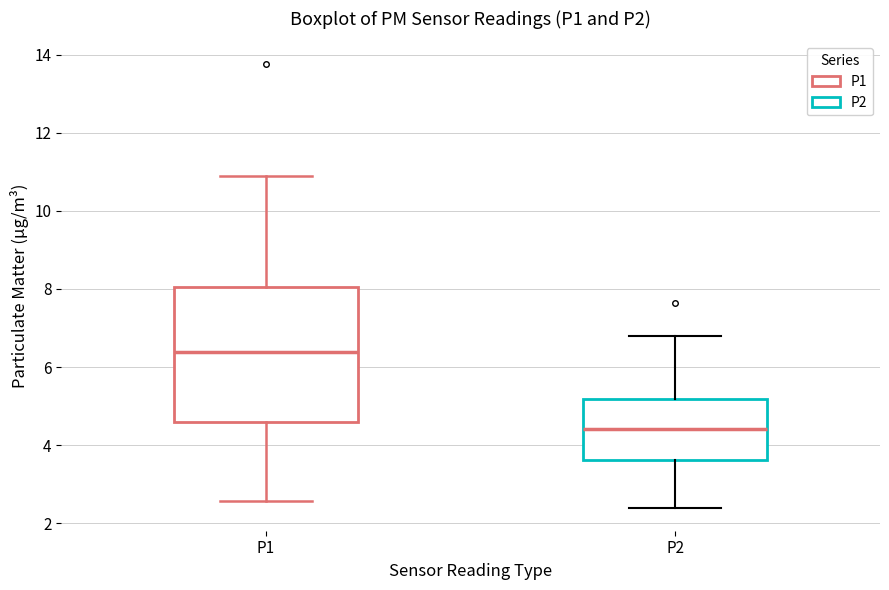

Which box is the tallest, from its lower edge to its upper edge?

P1